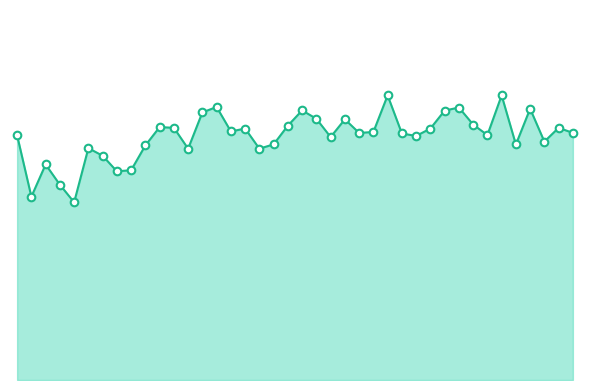

Does the chart have visible grid lines?

No